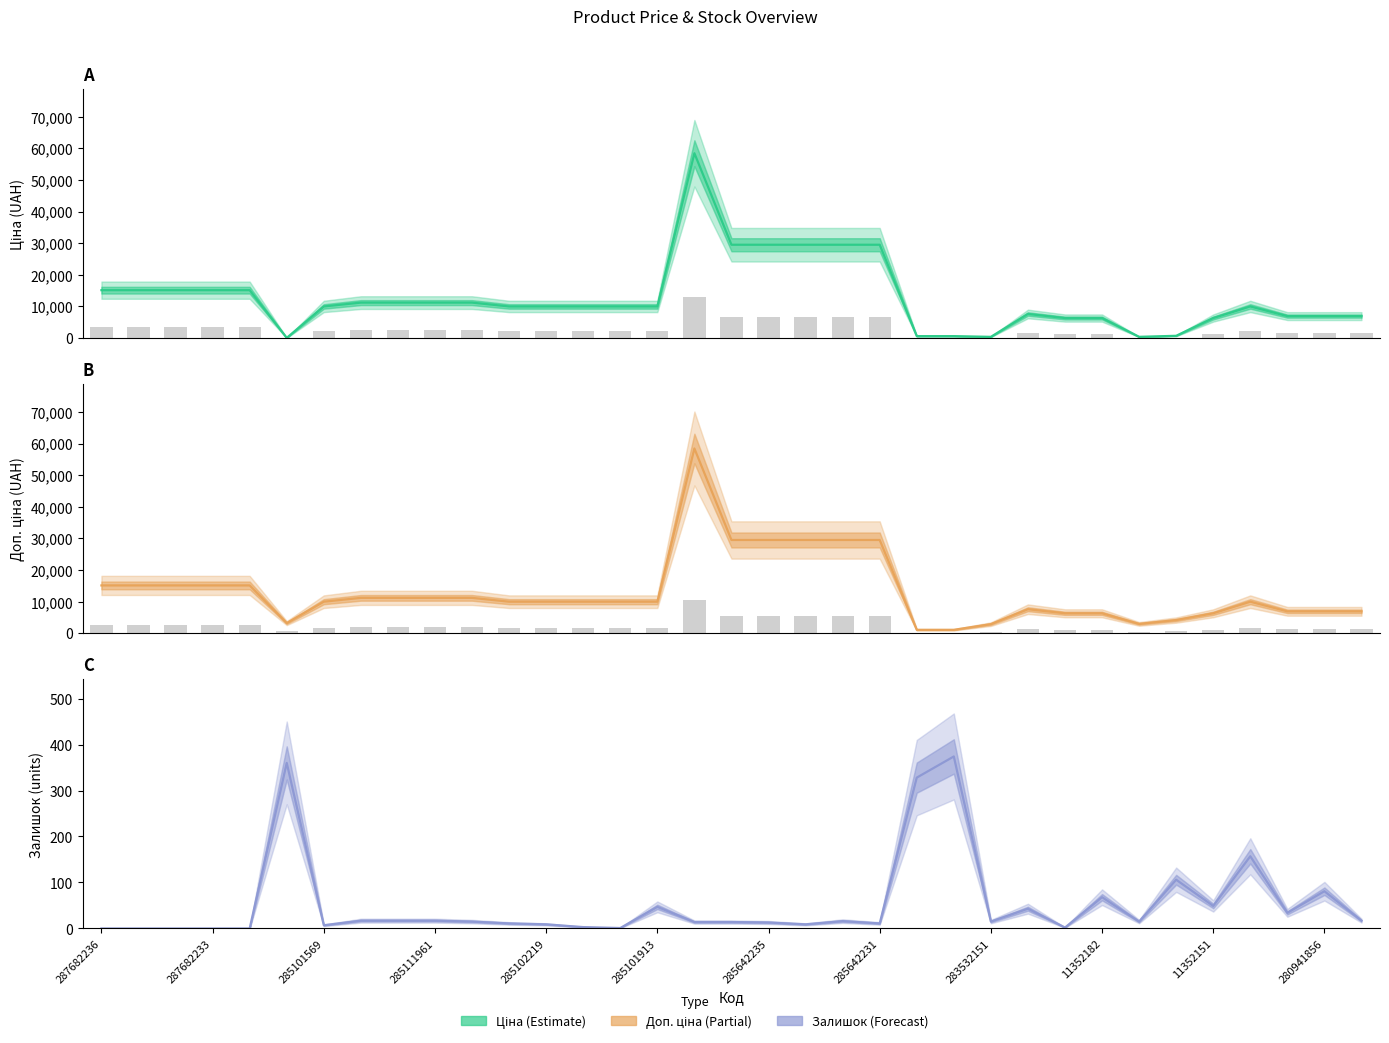

At which label does Ціна (Estimate) first exceed 9974?

287682236